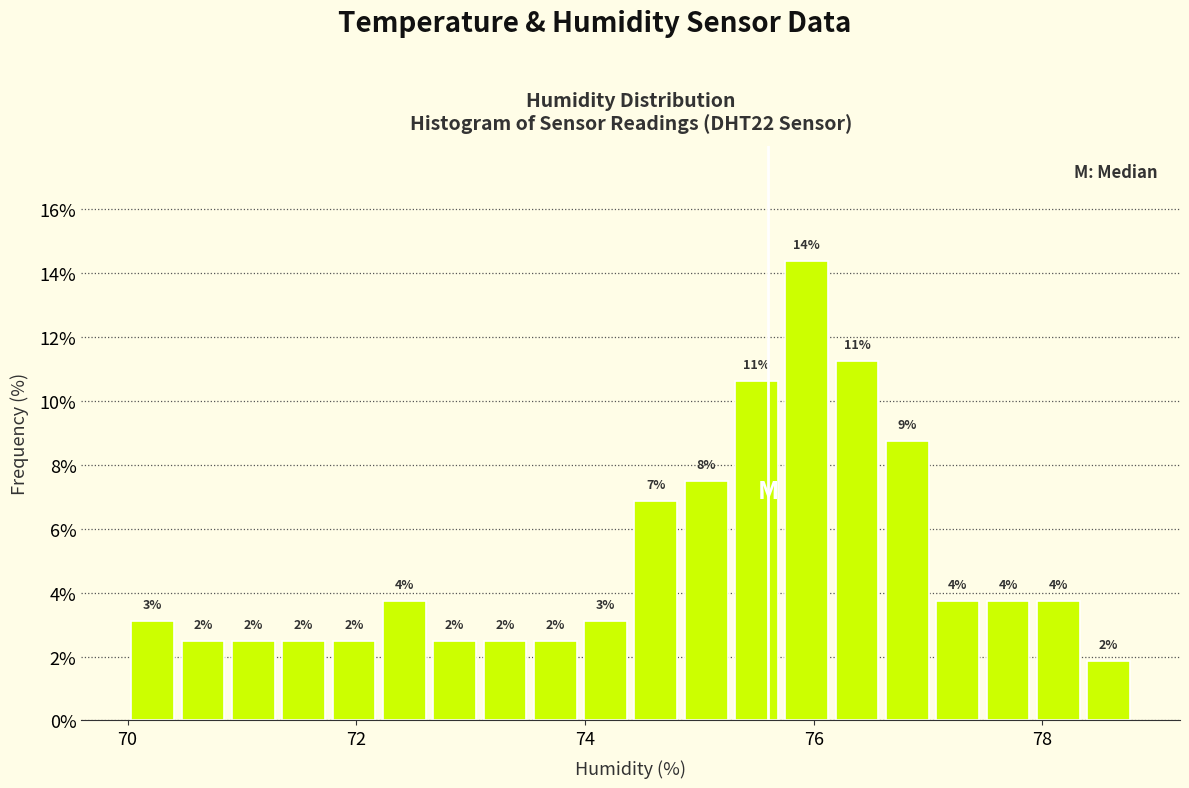

Read against the x-axis, roughly where is the centre of the tallest bar?

76.0